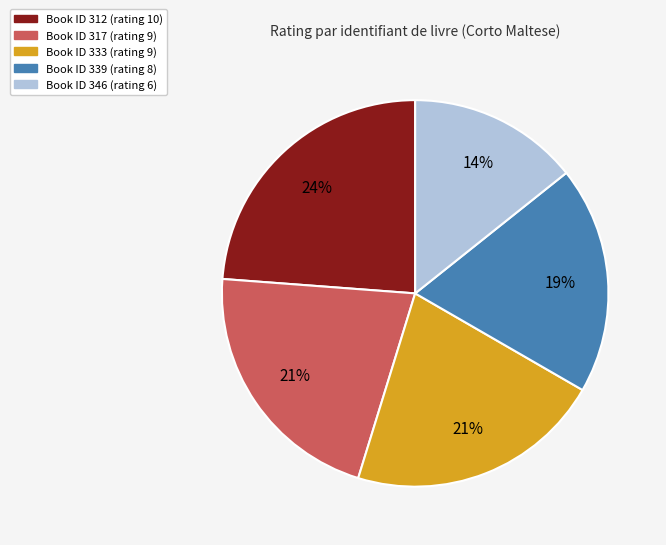

Is there any slice that represents more than half of the pie?

No